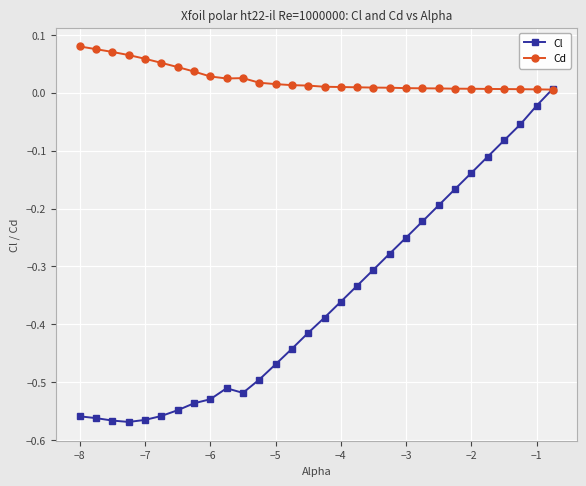

List the series in order of their overall mean, lowest first.

Cl, Cd